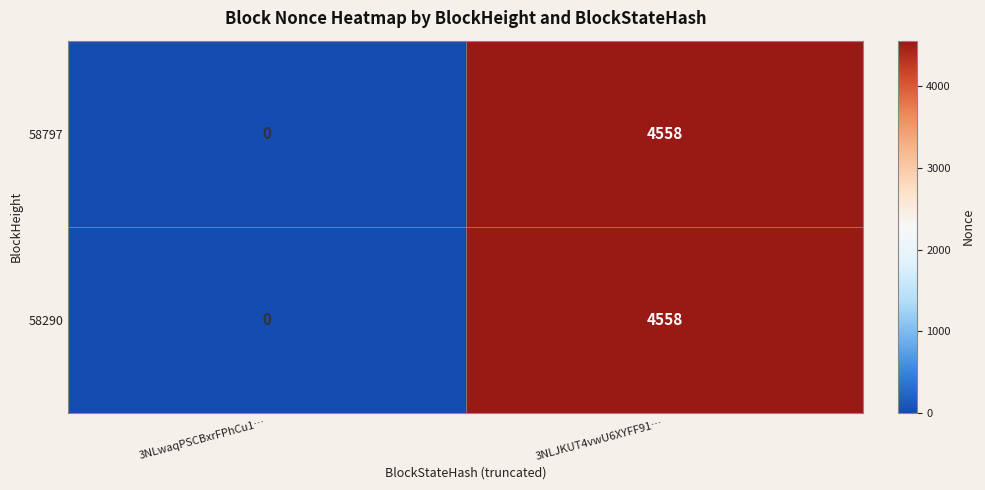

The value of 58290 at 3NLJKUT4vwU6XYFF91… is 2860. True or false?

False